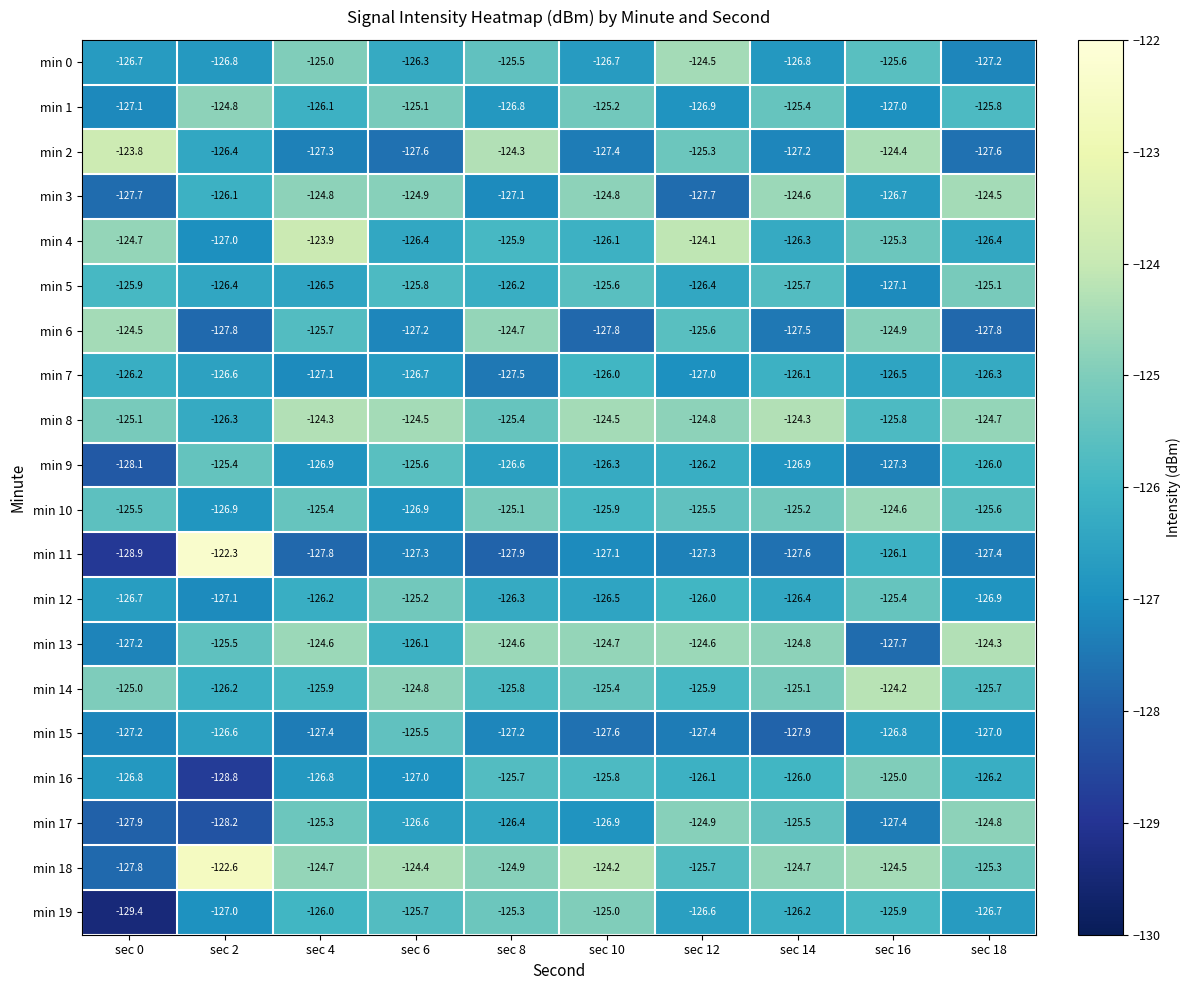

The value of min 17 at sec 2 is -175.7. True or false?

False